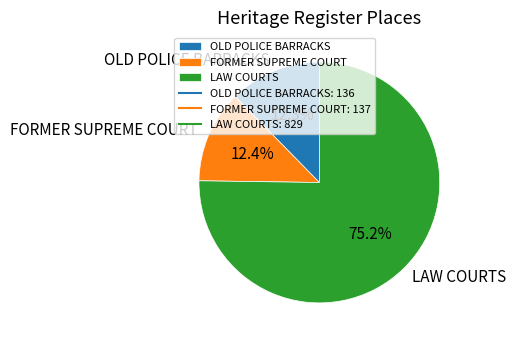

Count the number of slices in the pie.

3